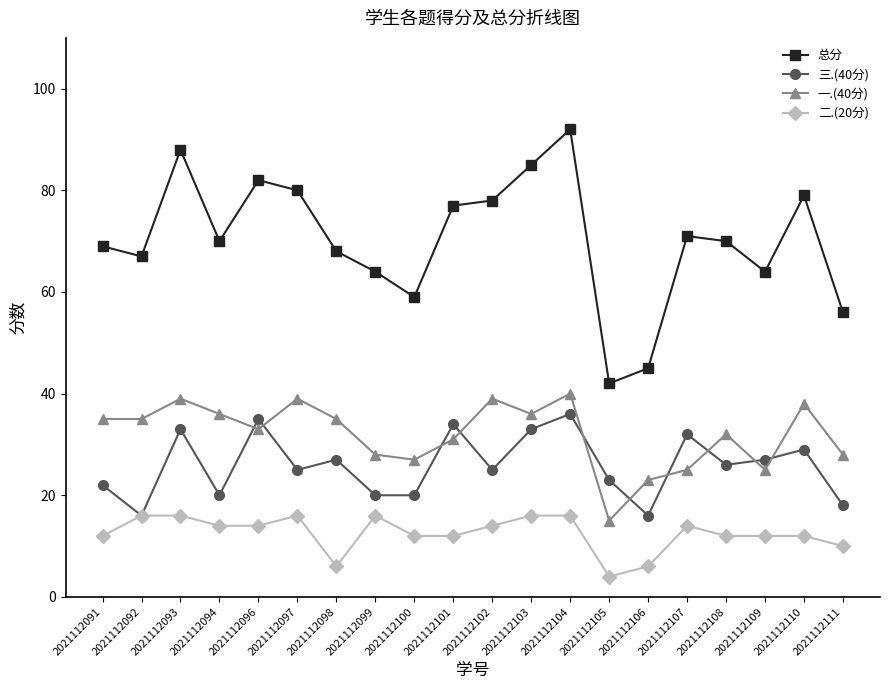

What are all the series names shown in the legend?

总分, 三.(40分), 一.(40分), 二.(20分)